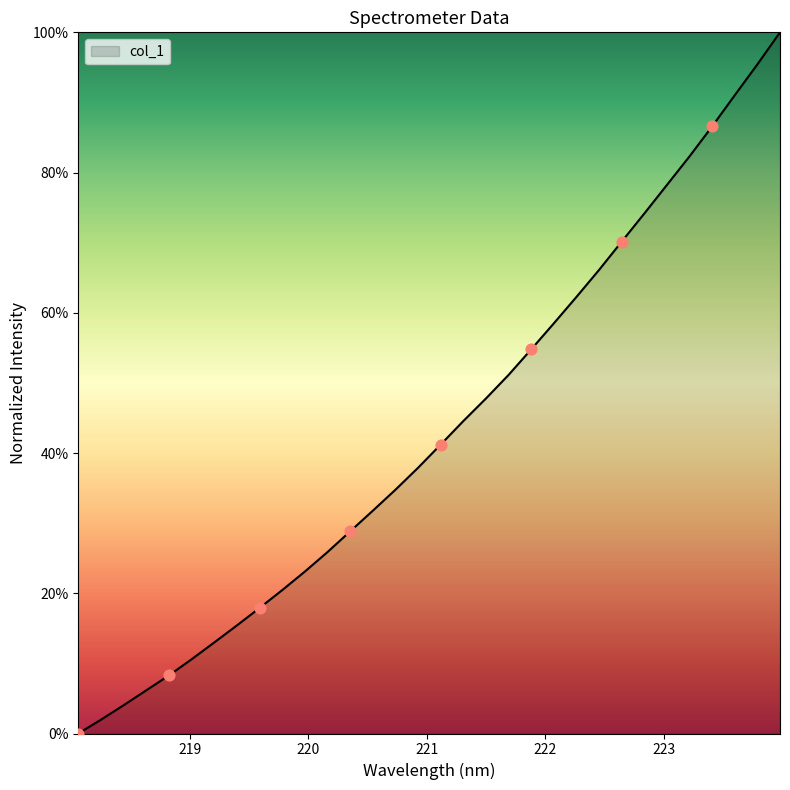

What is the maximum value shown in the chart?

100.0